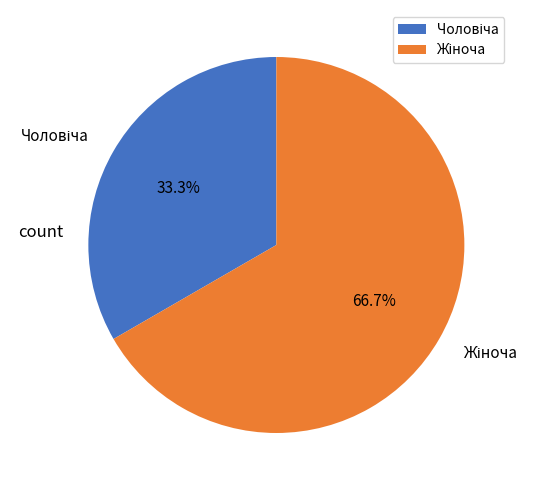

To the nearest percent, what is the difference between the largest and smallest slice percentages?

33%